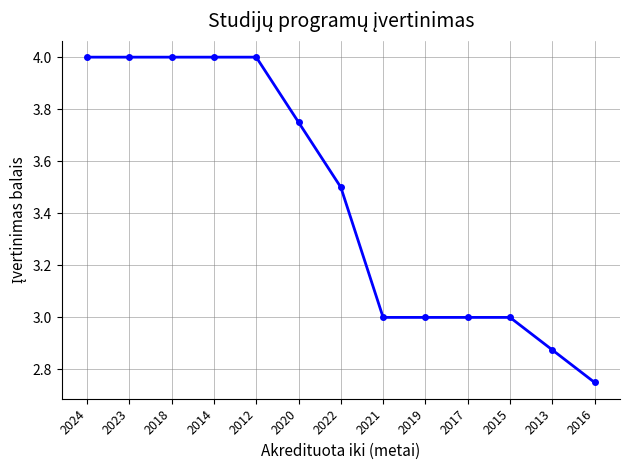

What is the change in value from 2017 to 2013?

-0.1